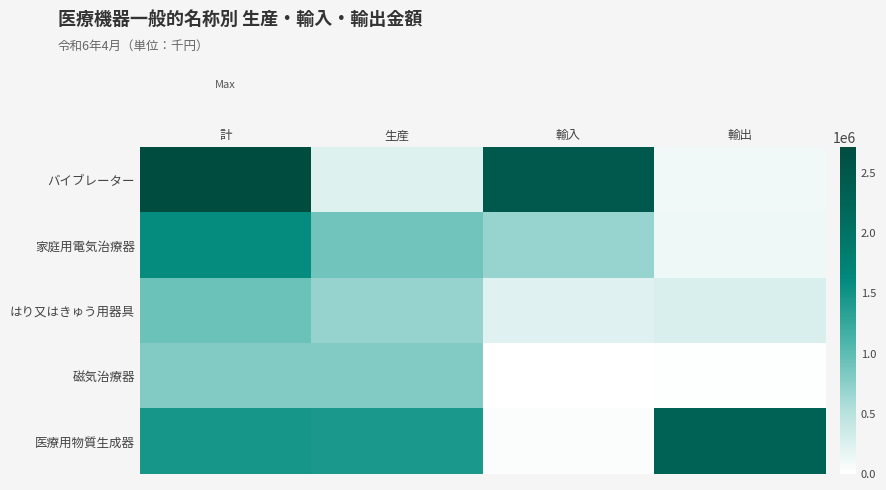

Count the number of categories in the chart.

4